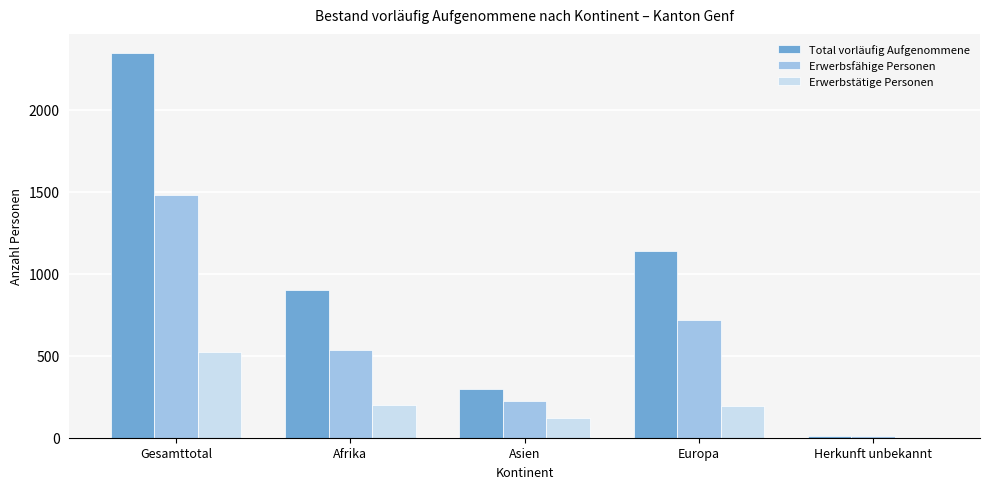

Between Gesamttotal and Herkunft unbekannt, which series saw the biggest shift?

Total vorläufig Aufgenommene